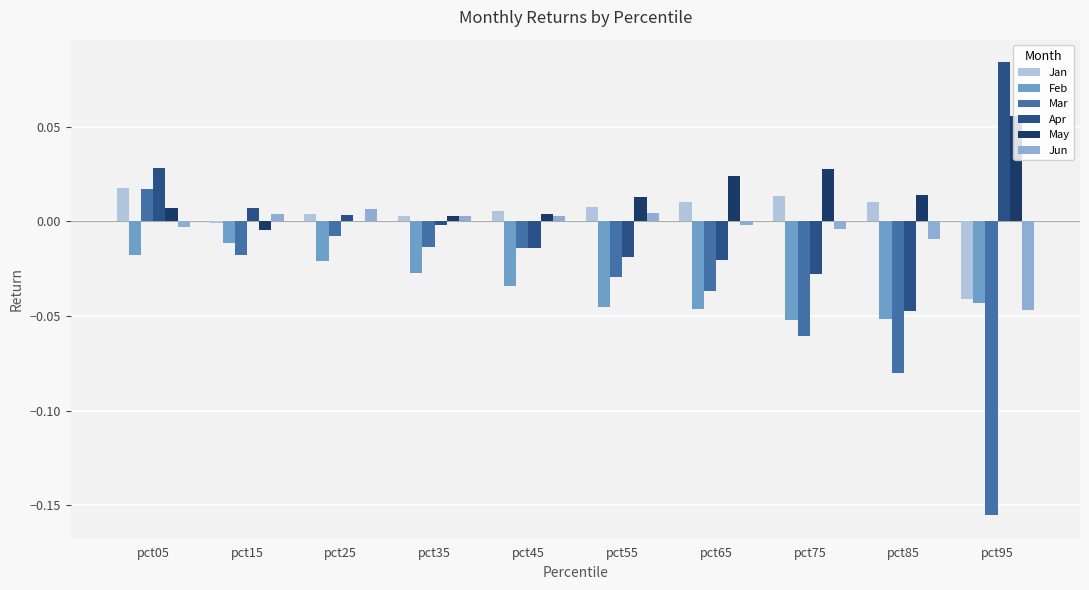

Which series has the largest total across all categories?

May